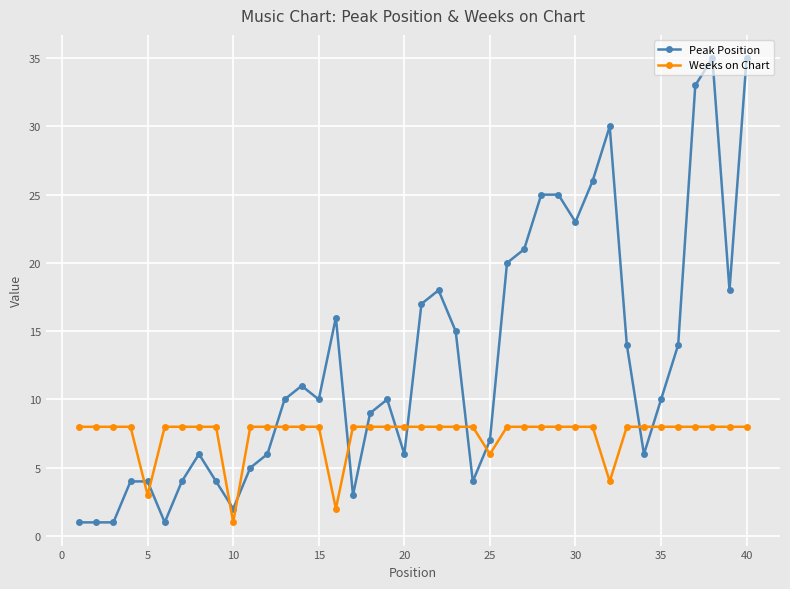

Which series has the largest range (max minus min)?

Peak Position